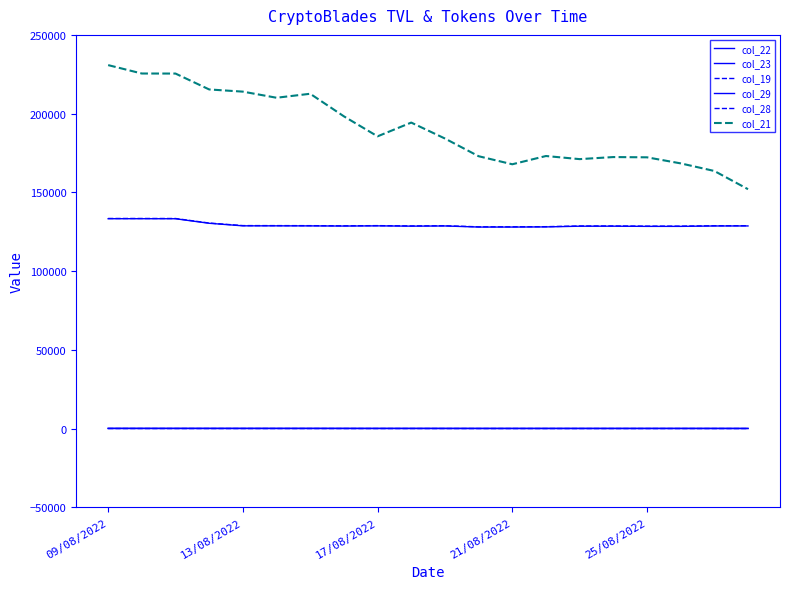

Which series has the largest total across all categories?

col_21